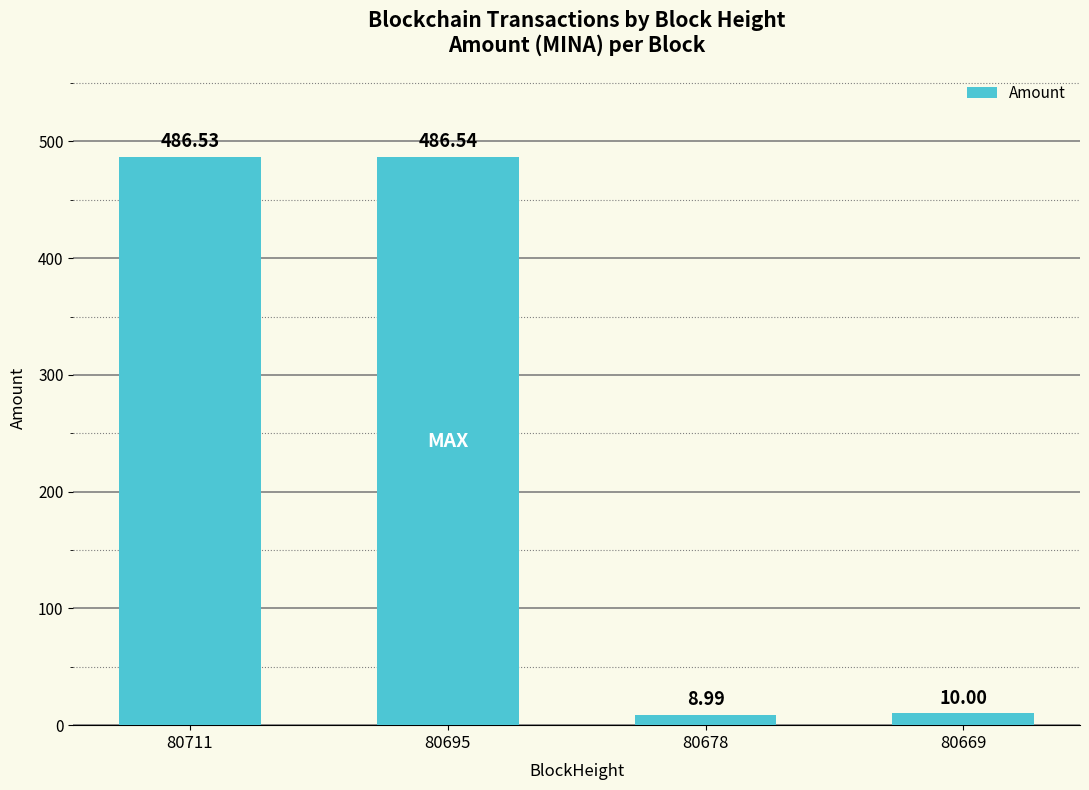

List the labels in order of value, largest first.

80695, 80711, 80669, 80678